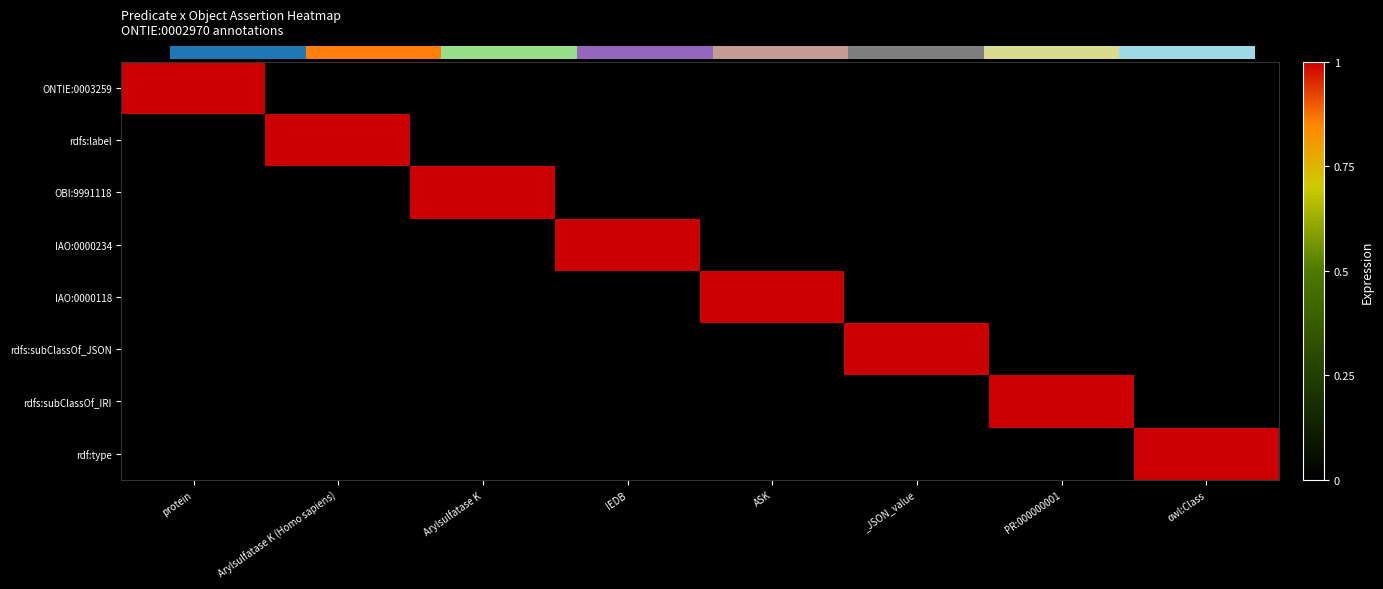

Which category has the highest value across all series?

protein